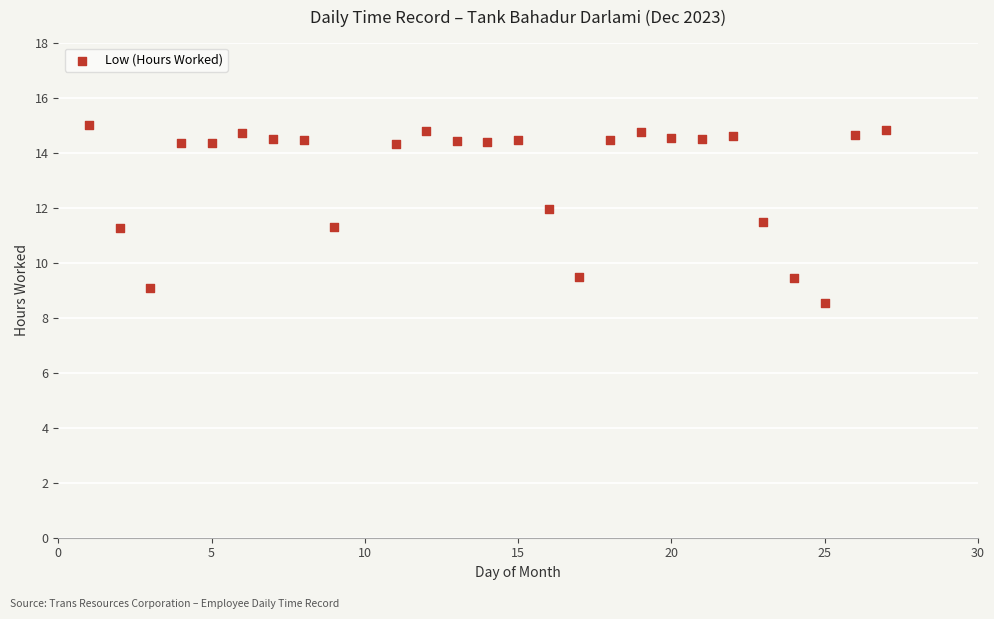

What is the range of Y values (max minus min)?

6.5